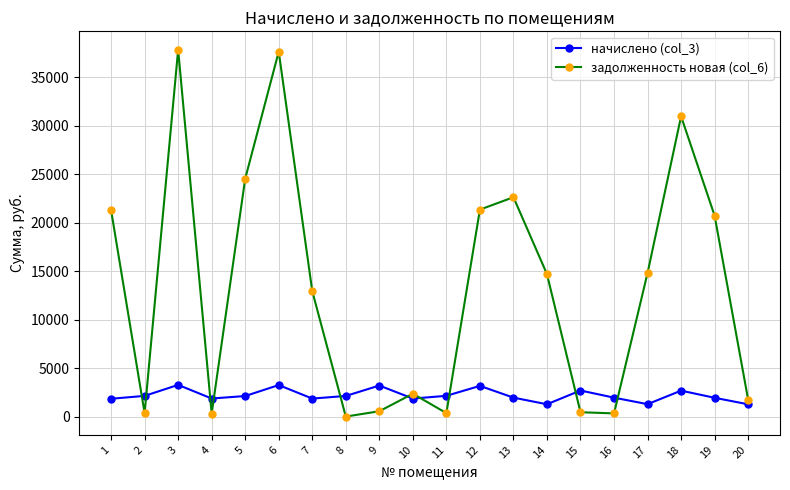

How many categories are shown in the chart?

20